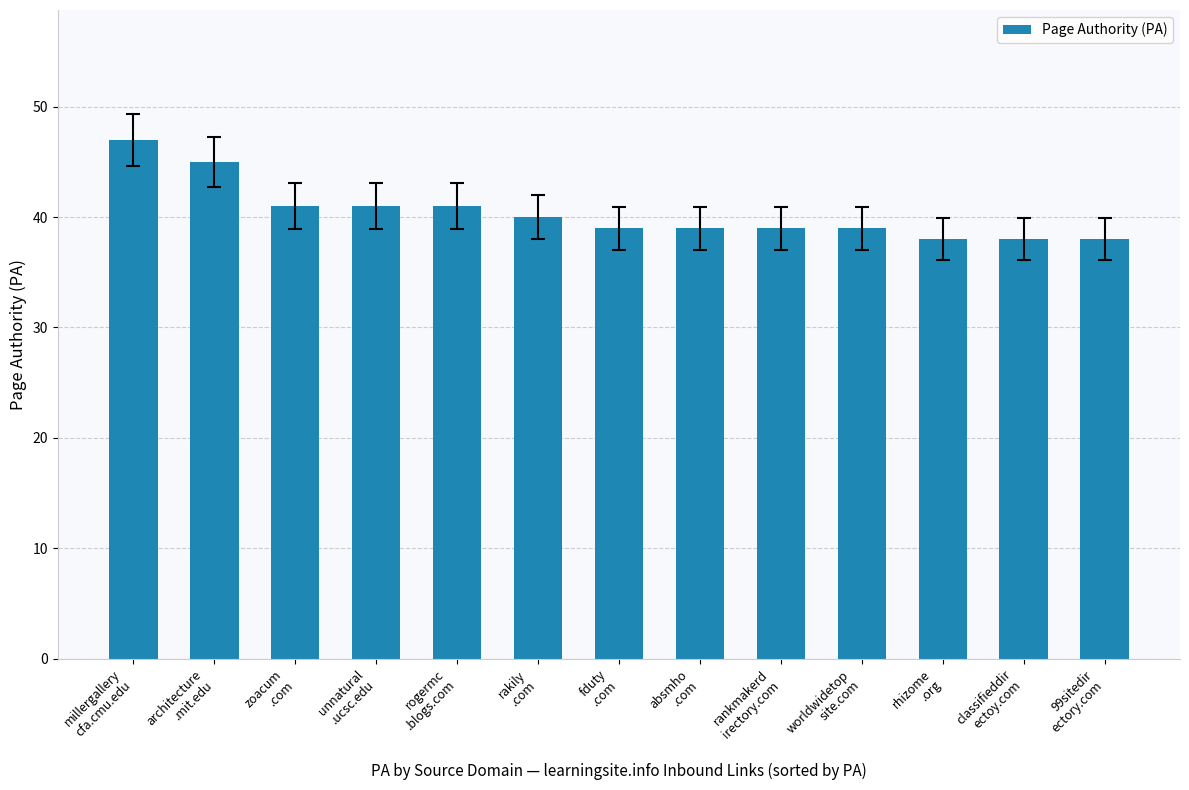

At which category does the chart reach its peak across all series?

millergallery
cfa.cmu.edu